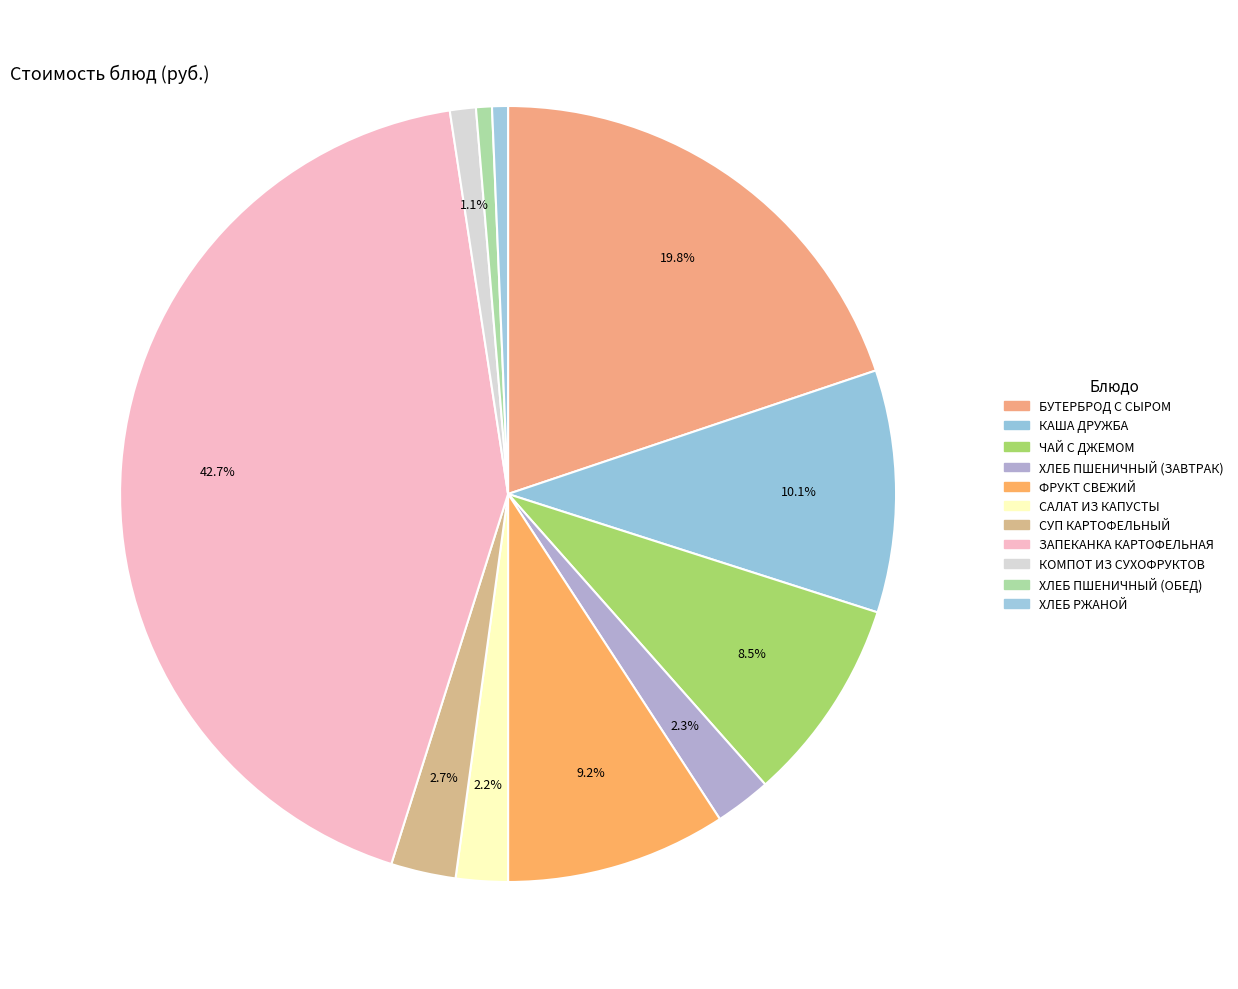

How many segments does this pie chart have?

11